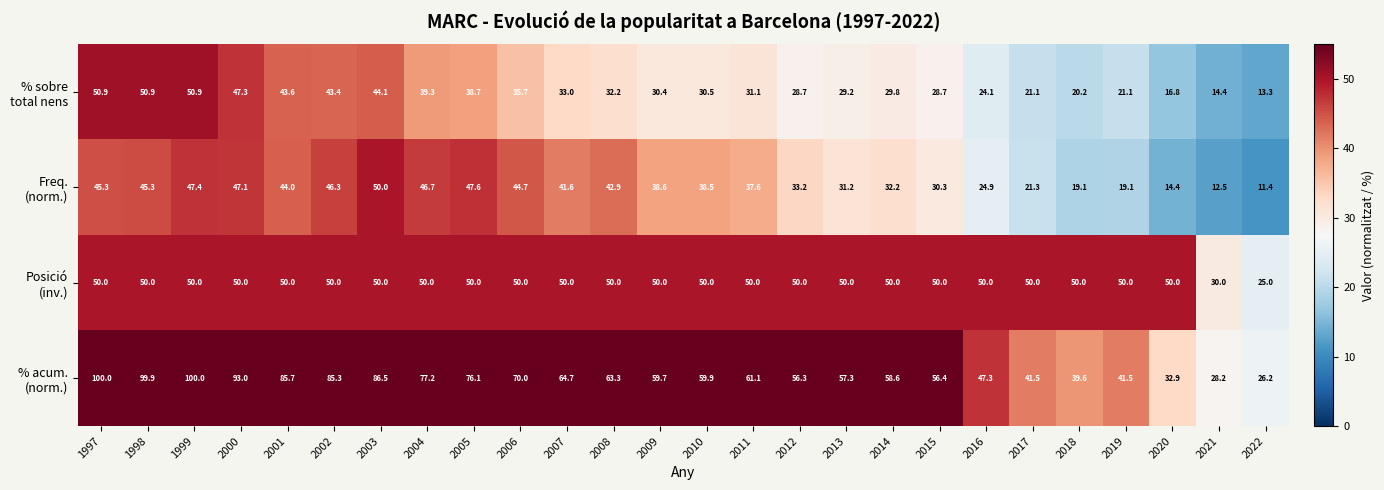

At how many categories does at least one series exceed 63?

12